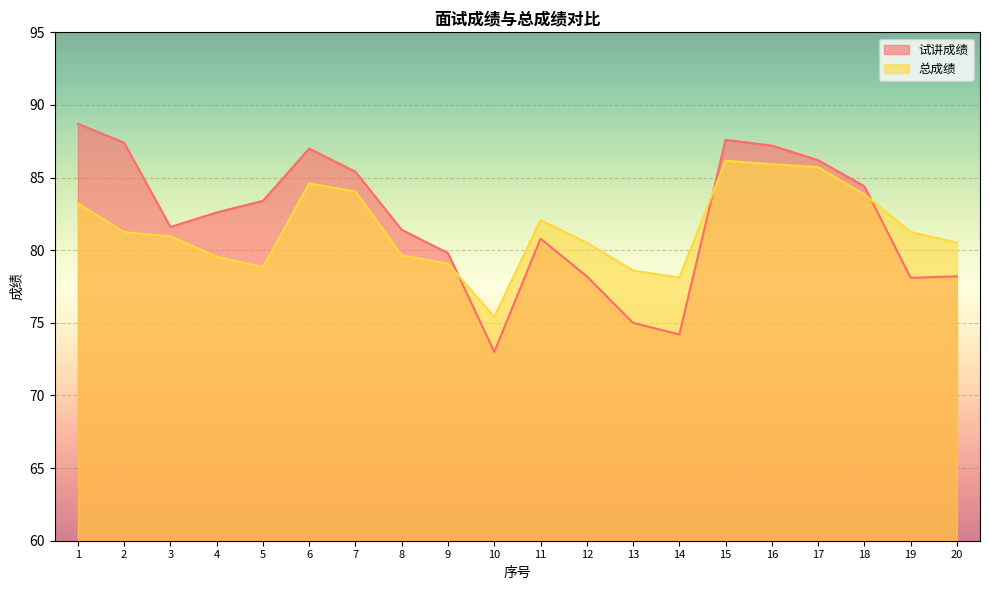

At which label does 试讲成绩 reach its minimum?

10